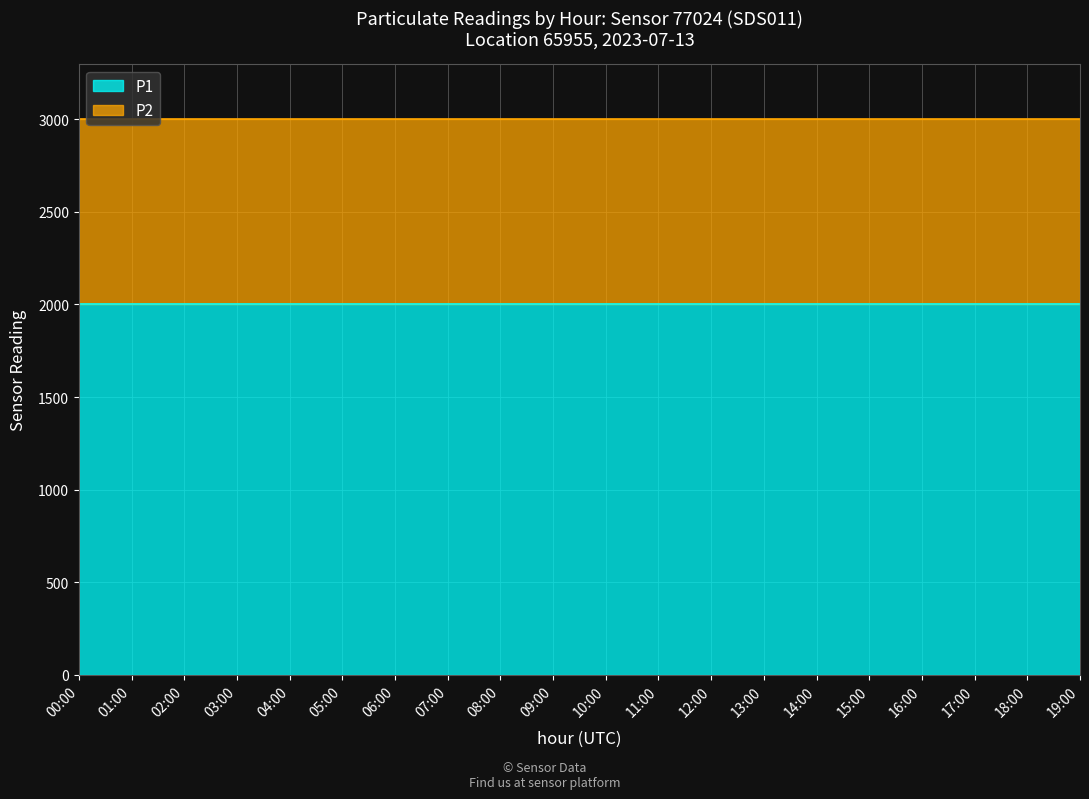

Rank the series by their maximum value, from highest to lowest.

P1, P2